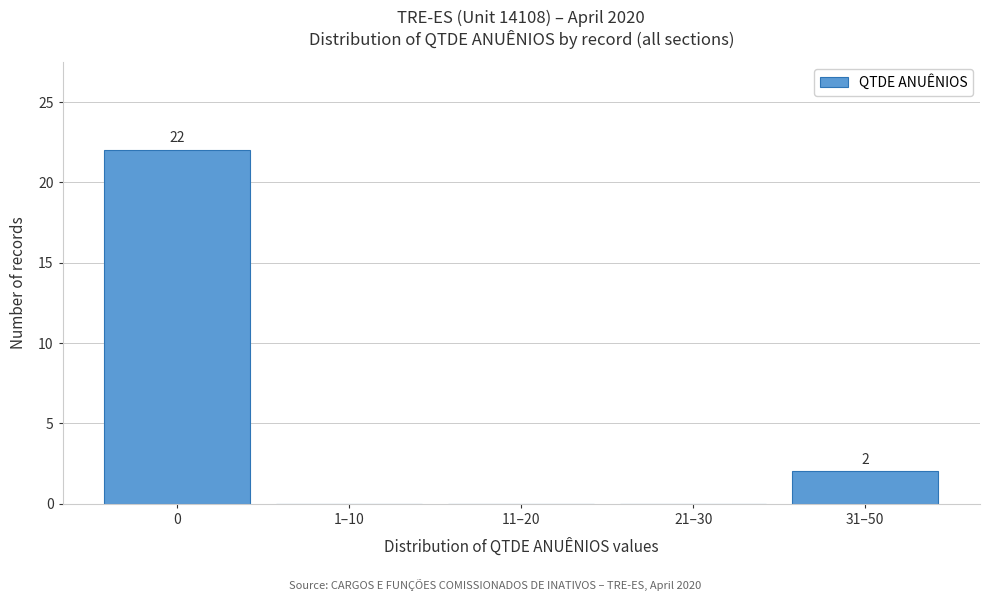

Reading right to left, transcribe all the data shown in this chart.

31–50=2	21–30=0	11–20=0	1–10=0	0=22